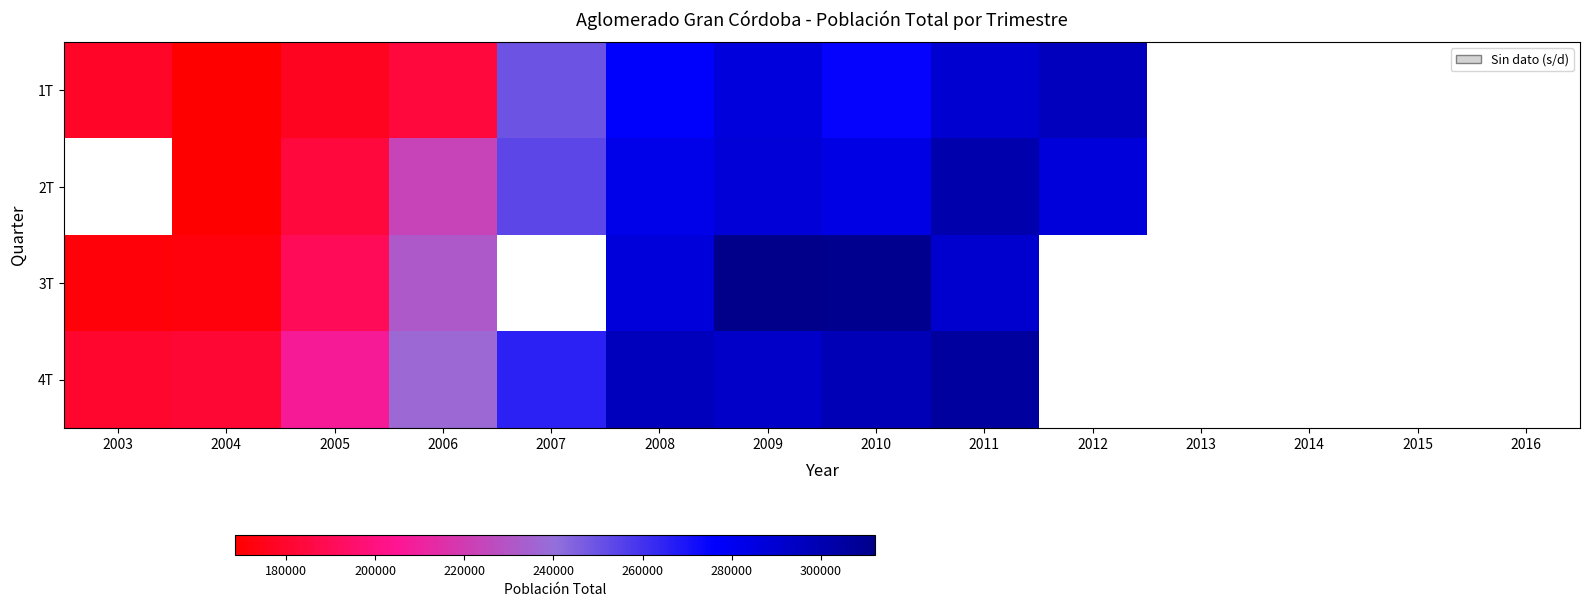

What value does the 1T series have at 2010?

274780.0